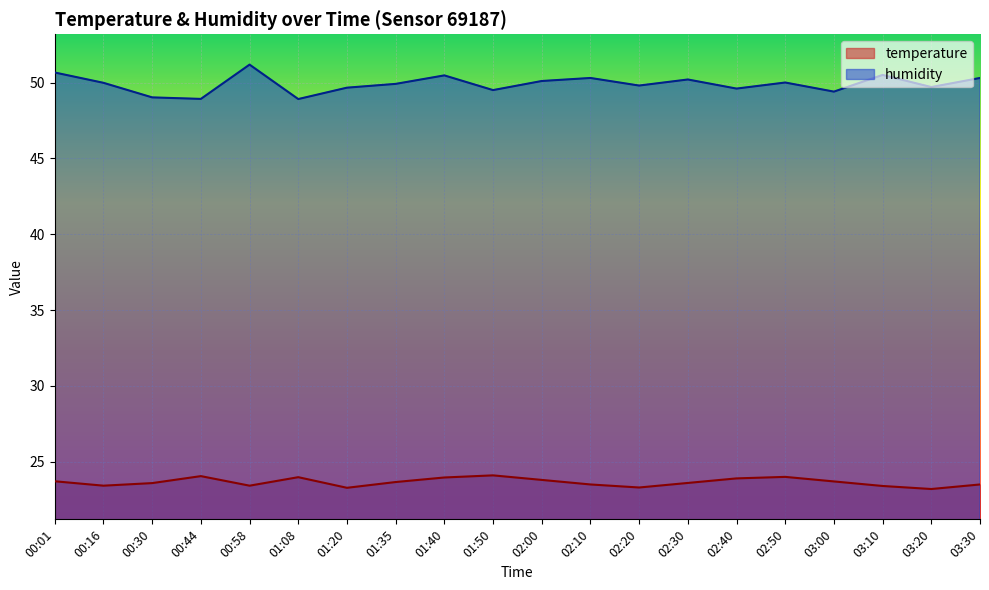

What is the sum of the temperature values at 02:10 and 03:30?

47.0